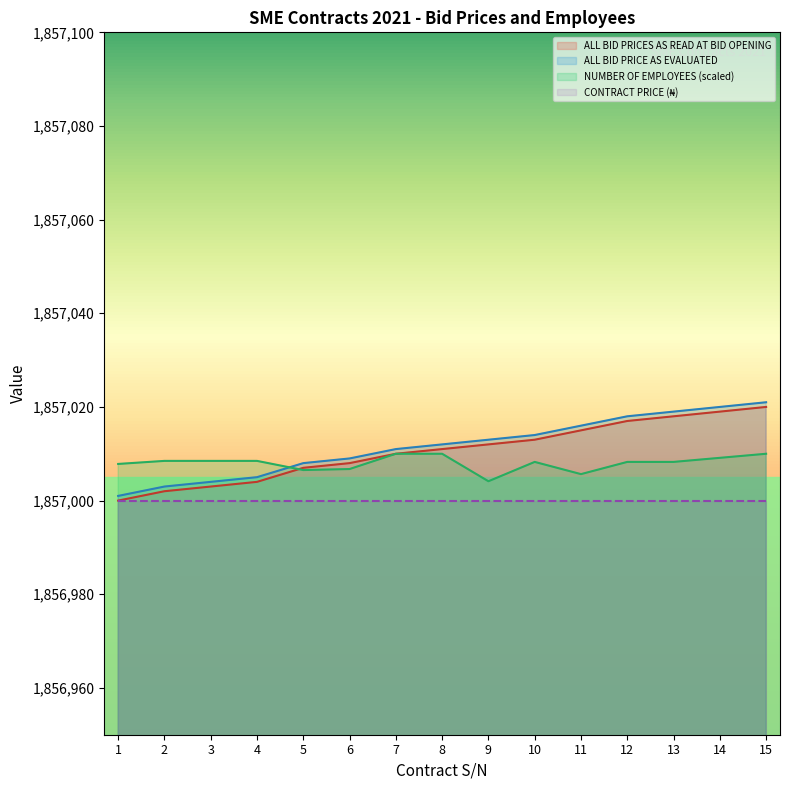

Which series has the largest total across all categories?

ALL BID PRICE AS EVALUATED